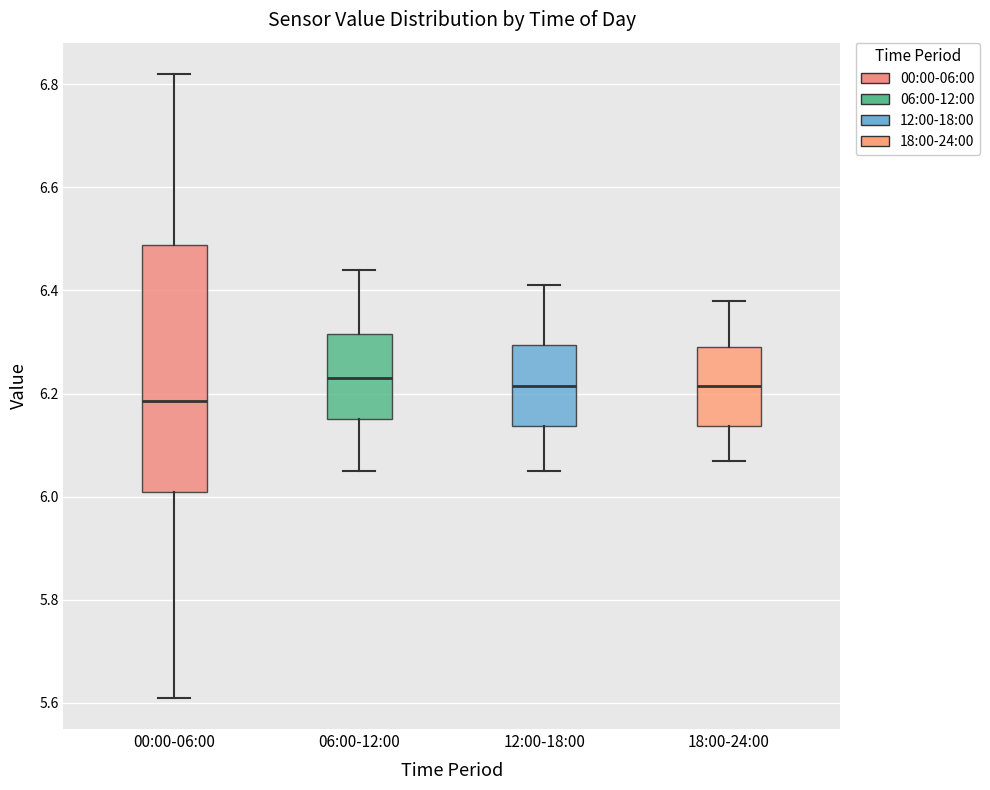

Comparing the boxes themselves (not the whiskers), which one is the tallest?

00:00-06:00